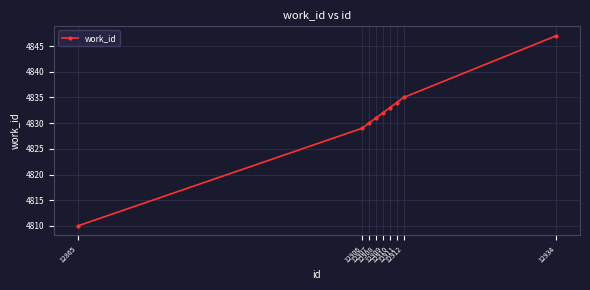

Reading left to right, extract all data points from this chart.

12865=4810	12906=4829	12907=4830	12908=4831	12909=4832	12910=4833	12911=4834	12912=4835	12934=4847